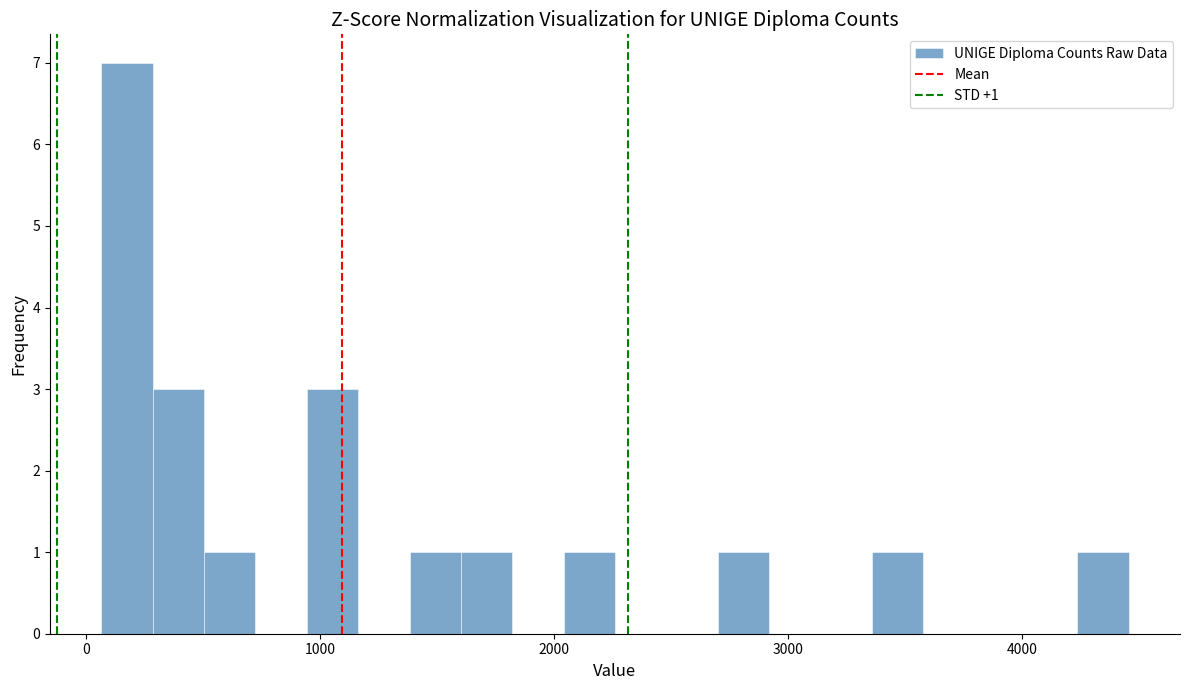

Around what value on the x-axis is the tallest bar? Give the approximate position of its centre, as read against the axis.

200